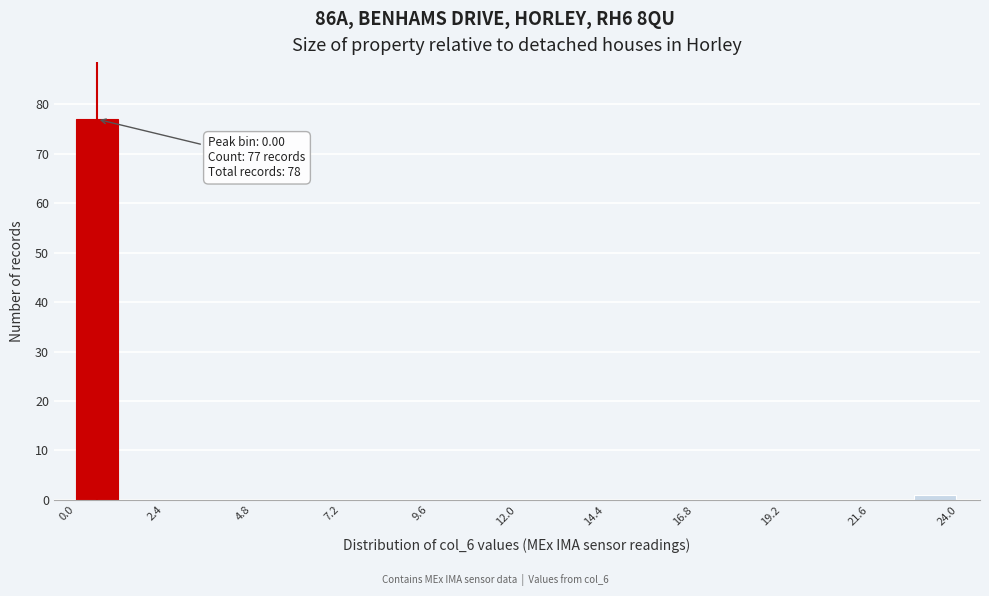

Around what value on the x-axis is the tallest bar? Give the approximate position of its centre, as read against the axis.

0.5